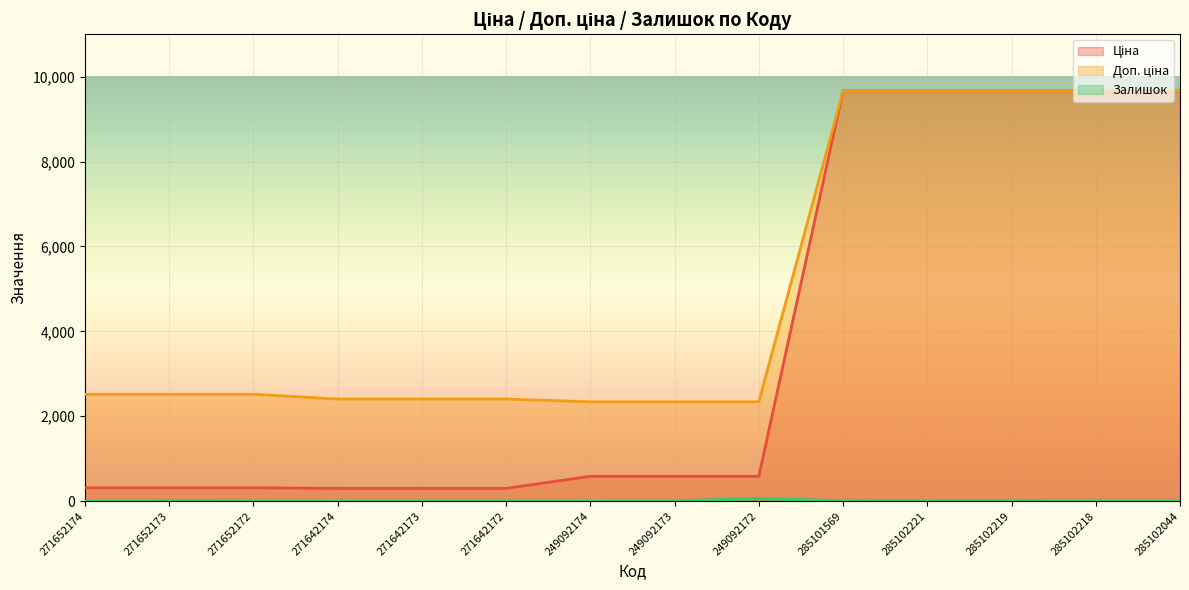

What is the approximate value of Ціна at 285102219?

9664.7